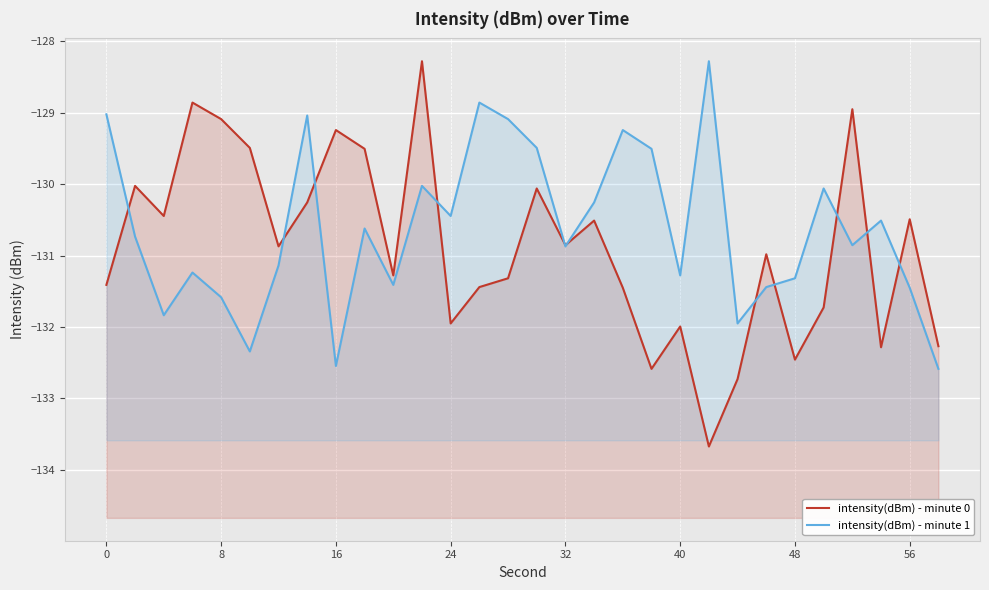

How many series are shown in this chart?

2